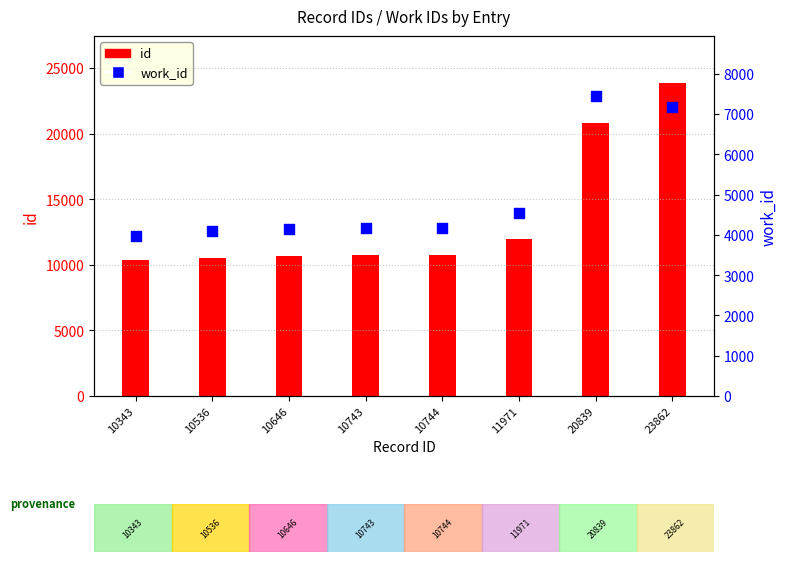

At how many categories does at least one series exceed 19956?

2